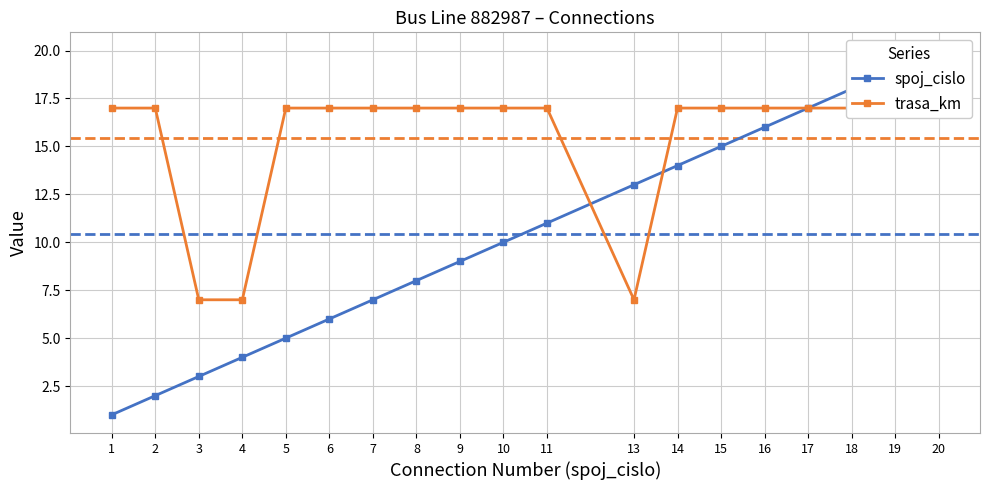

Rank the series at 20 from highest to lowest value.

spoj_cislo, trasa_km